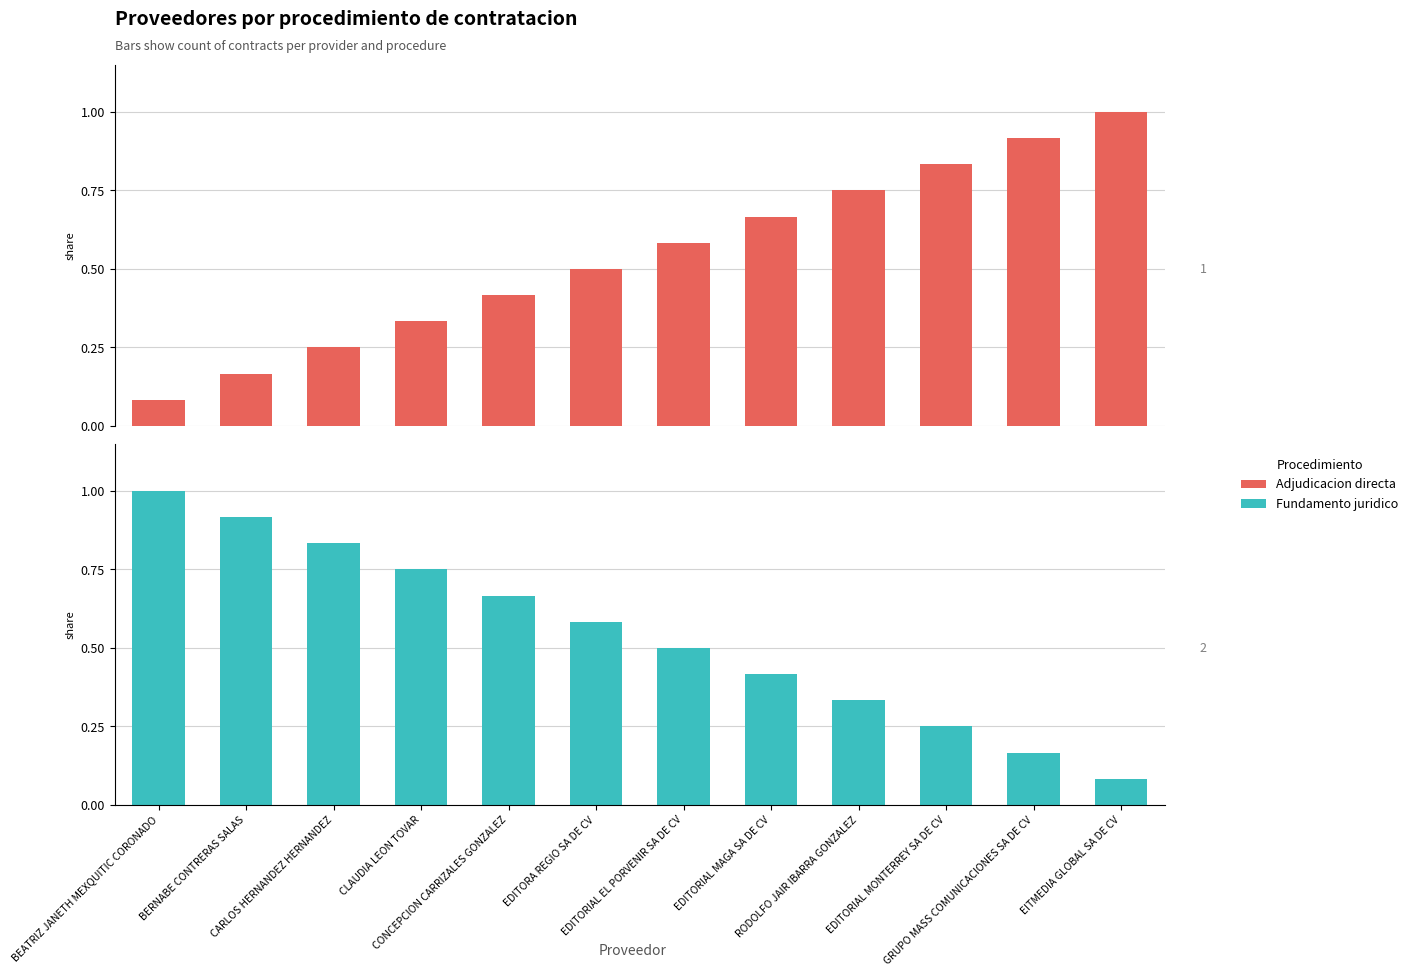

Count the number of categories in the chart.

12